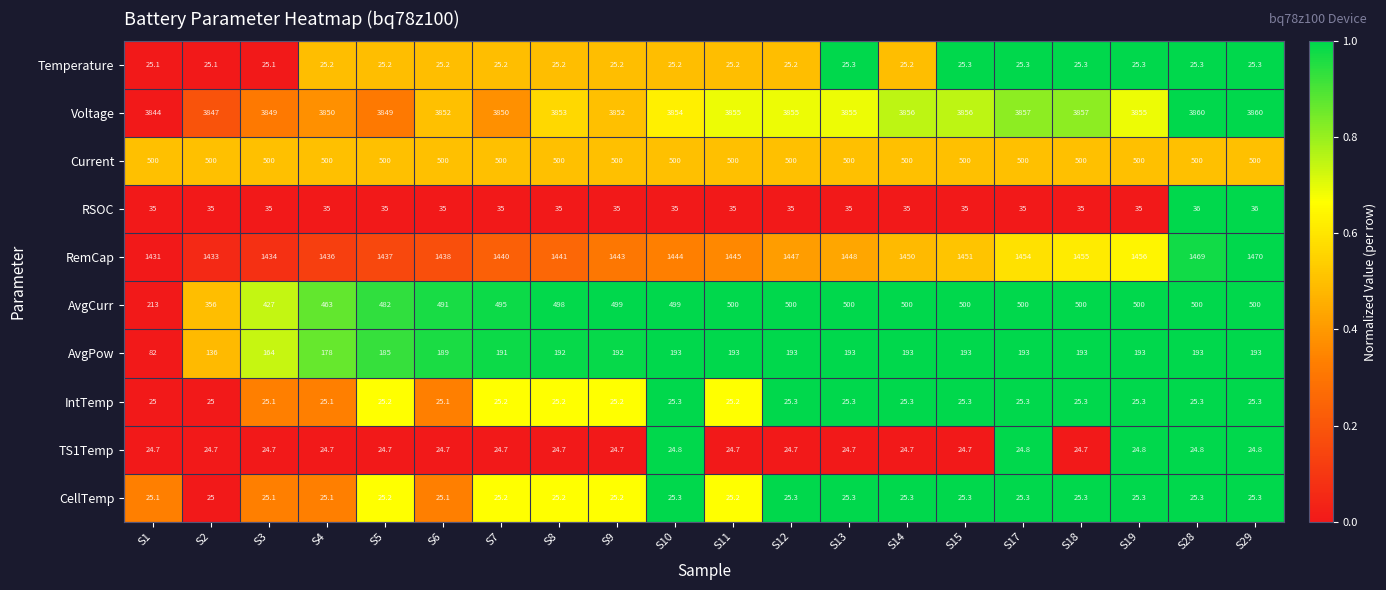

Count the number of data series in this chart.

10